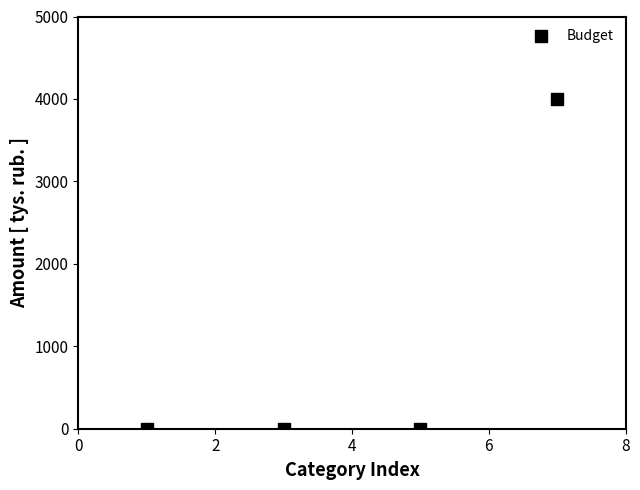

What is the range of X values (max minus min)?

6.0